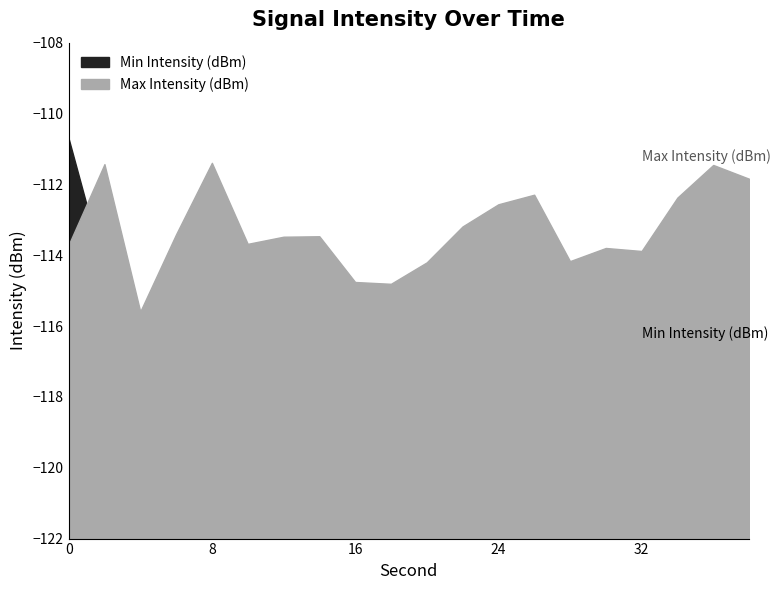

What is the sum of all Min Intensity (dBm) values?

-2320.5